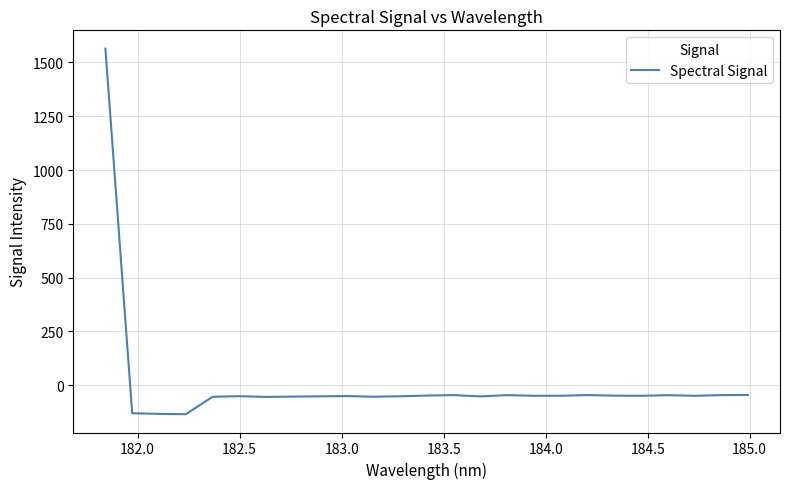

What is the difference between the maximum and minimum values?

1698.7